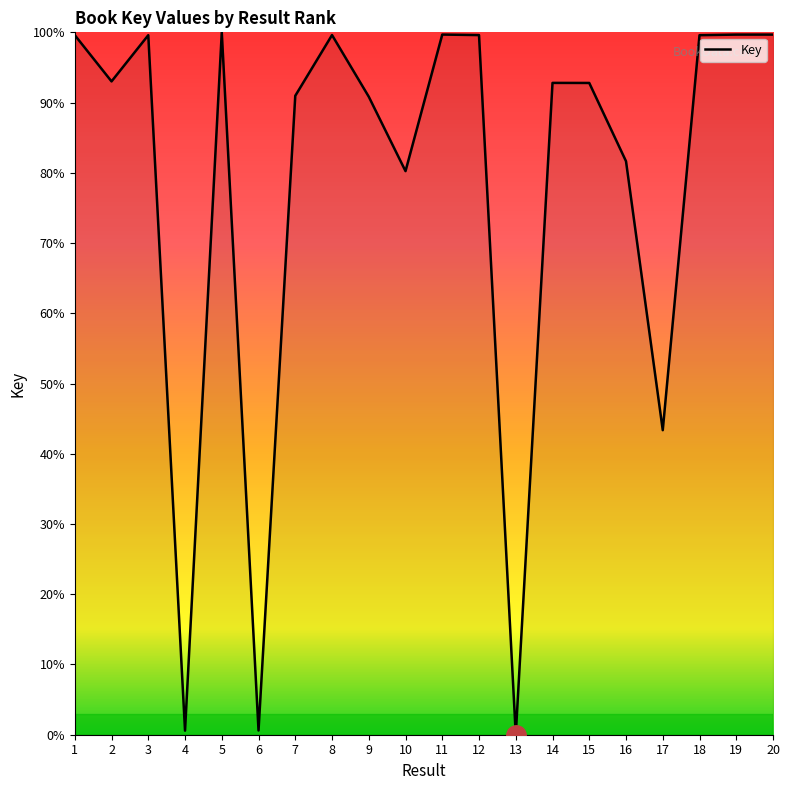

What is the difference between the values at 15 and 10?

12.6